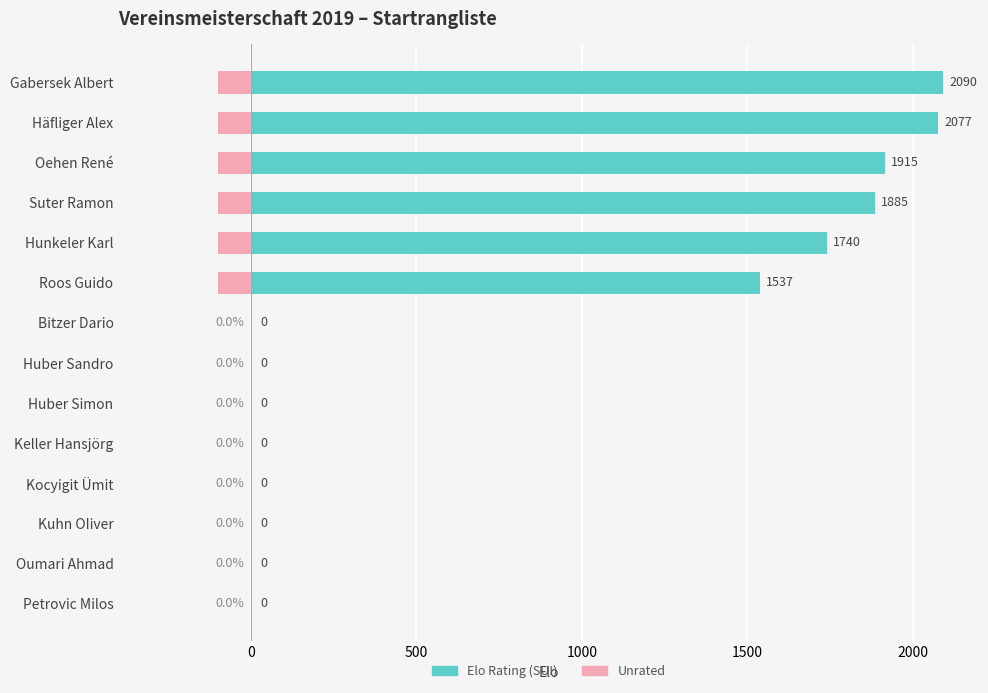

List the series in order of their overall mean, highest first.

Elo Rating, Unrated